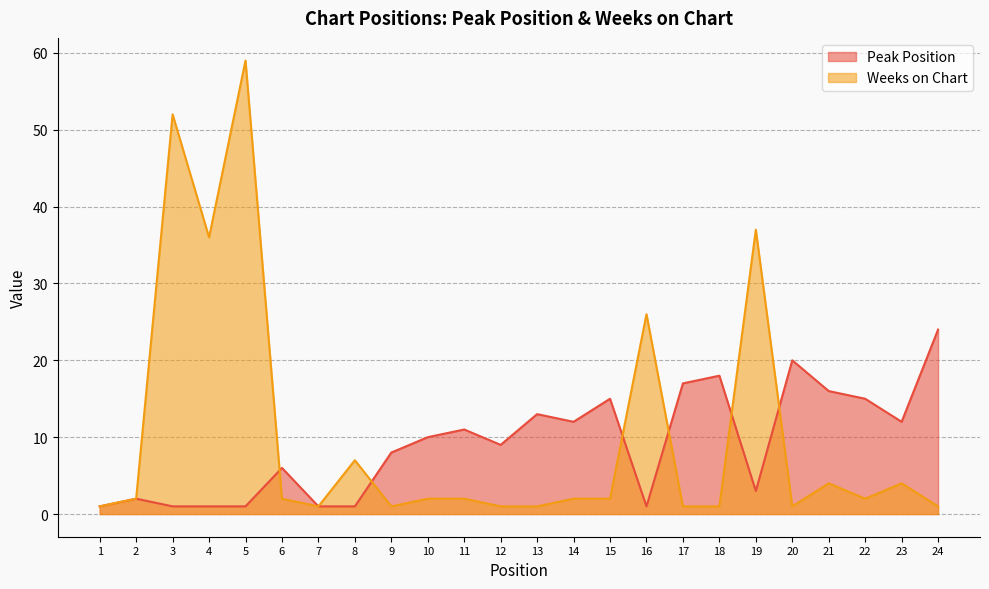

Where is the first local minimum for Weeks on Chart?

4